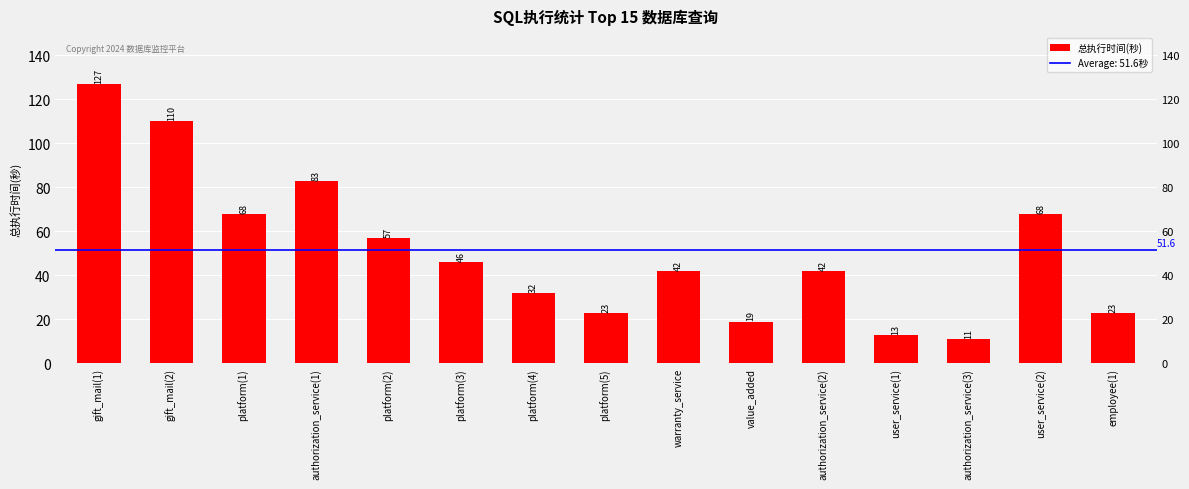

What is the change in value from platform(4) to user_service(1)?

-19